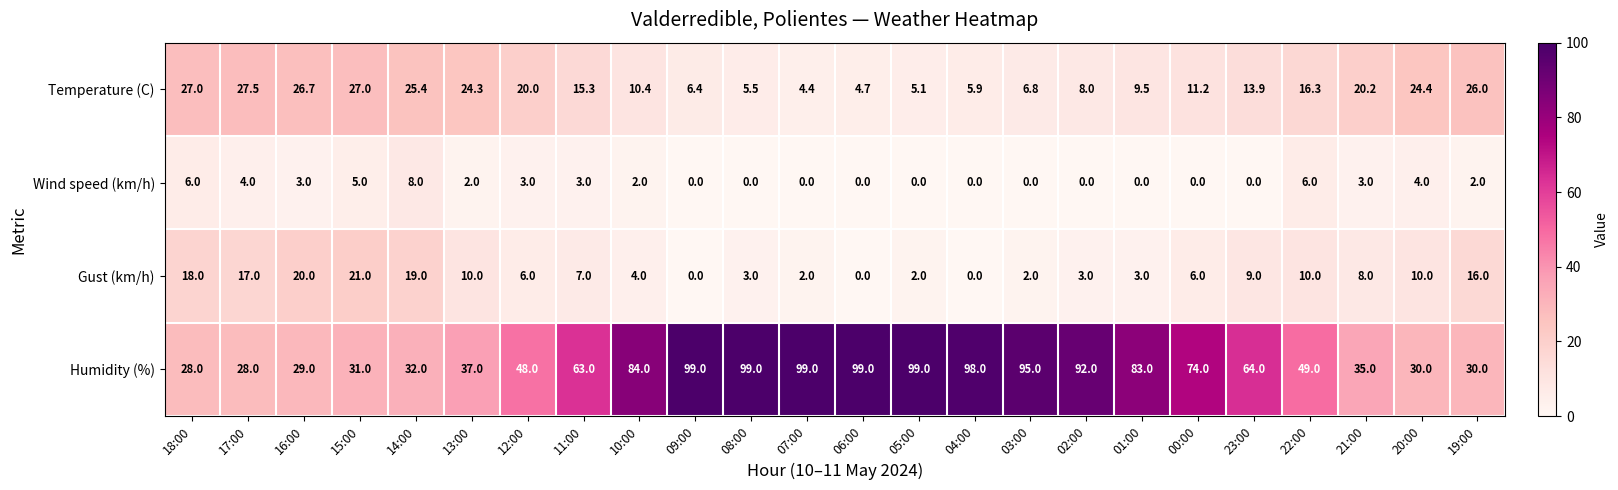

What is the total value across all series at 07:00?

105.4